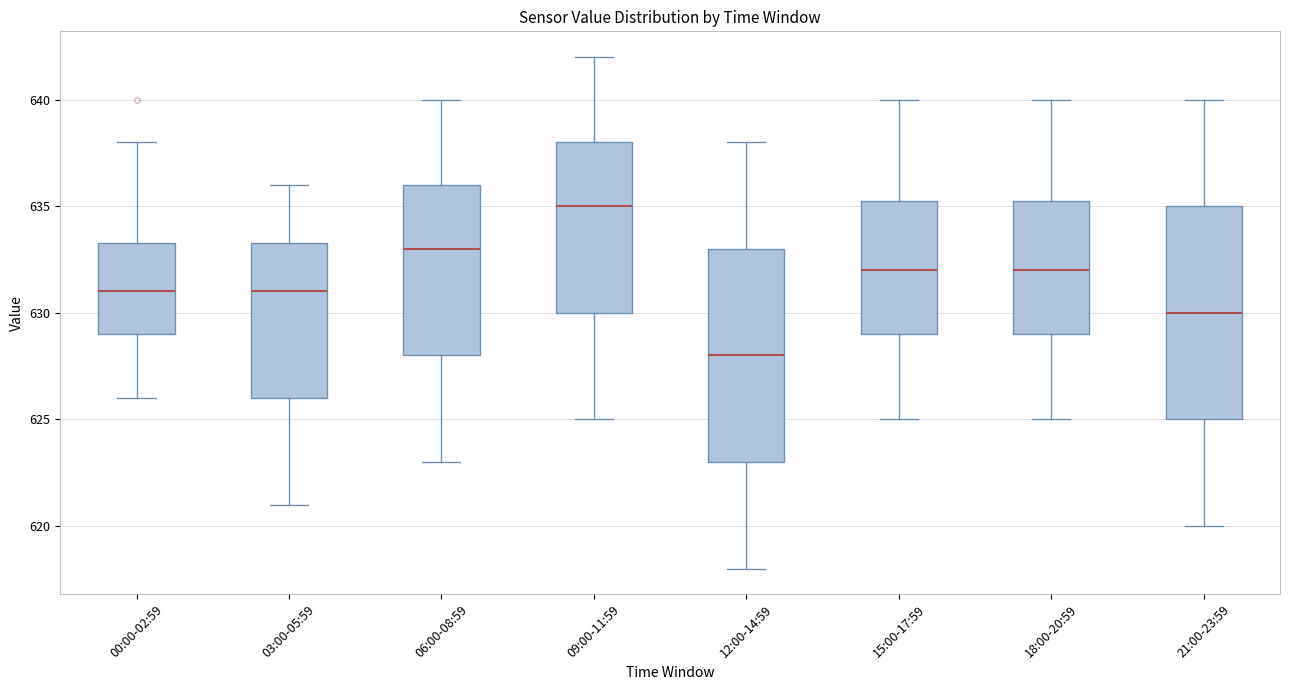

Reading left to right, transcribe this box plot: for each box, give where its median line is, the range the box spans, and where its two whiskers end, as read against the y-axis. The values are not printed on the chart, so give them approximately, as read against the axis.

00:00-02:59: median 631.0, box 629.0 to 633.5, whiskers 626.0 to 638.0
03:00-05:59: median 631.0, box 626.0 to 633.5, whiskers 621.0 to 636.0
06:00-08:59: median 633.0, box 628.0 to 636.0, whiskers 623.0 to 640.0
09:00-11:59: median 635.0, box 630.0 to 638.0, whiskers 625.0 to 642.0
12:00-14:59: median 628.0, box 623.0 to 633.0, whiskers 618.0 to 638.0
15:00-17:59: median 632.0, box 629.0 to 635.5, whiskers 625.0 to 640.0
18:00-20:59: median 632.0, box 629.0 to 635.5, whiskers 625.0 to 640.0
21:00-23:59: median 630.0, box 625.0 to 635.0, whiskers 620.0 to 640.0